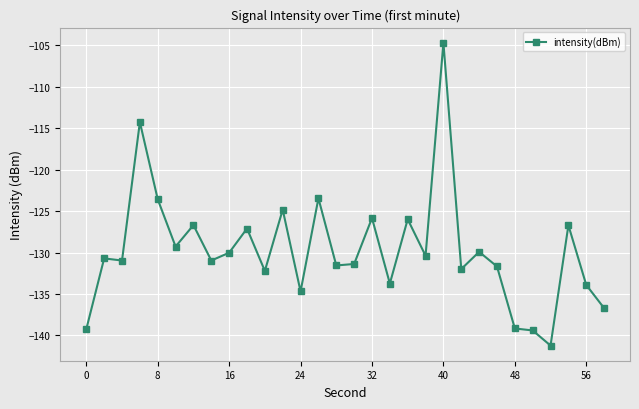

What is the value of the 16th point from the left?

-131.4